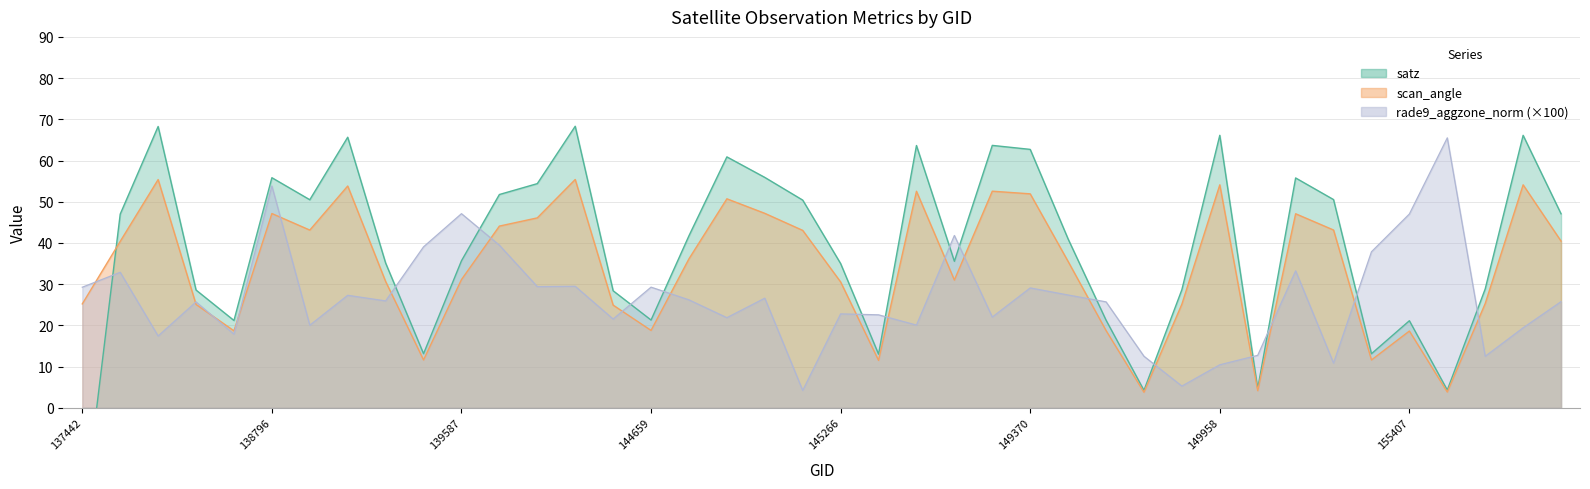

What is the difference between the highest and lowest values at 26?

13.6